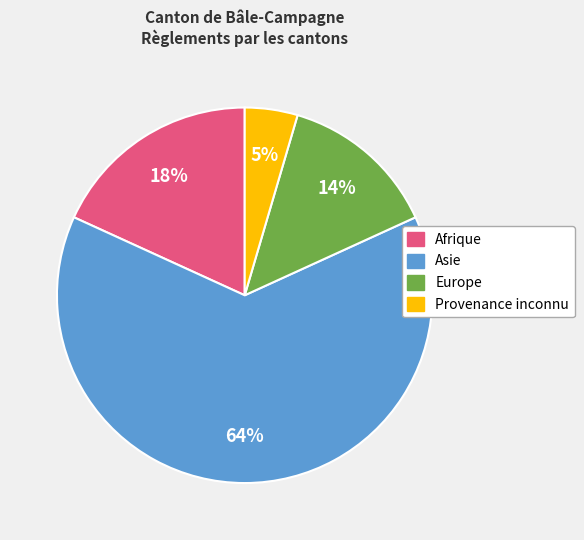

Is there a majority slice in this chart?

Yes